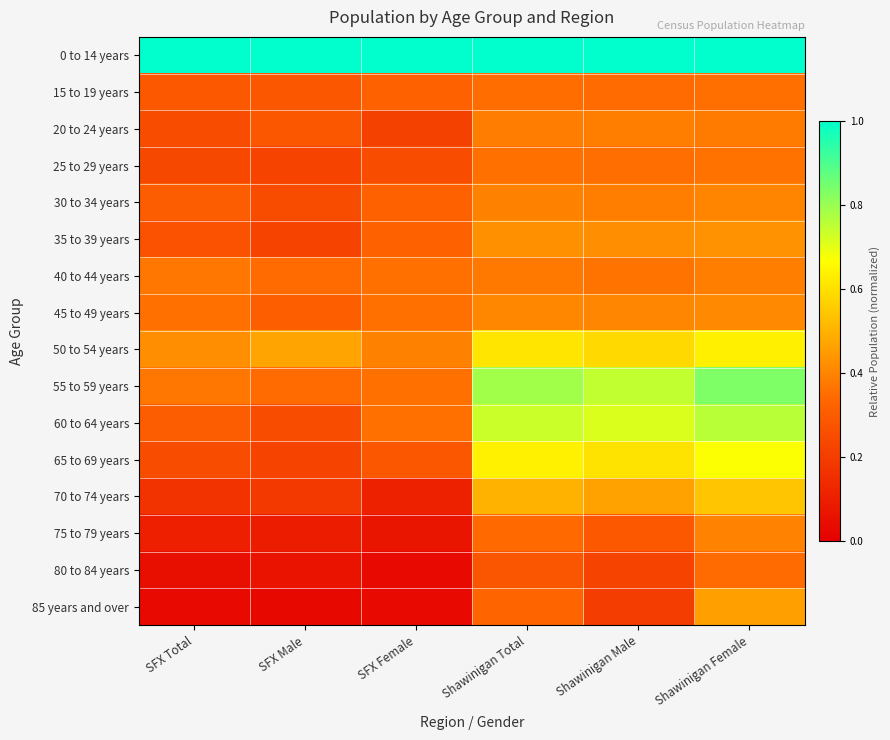

What is the total value across all series at SFX Male?

4.6